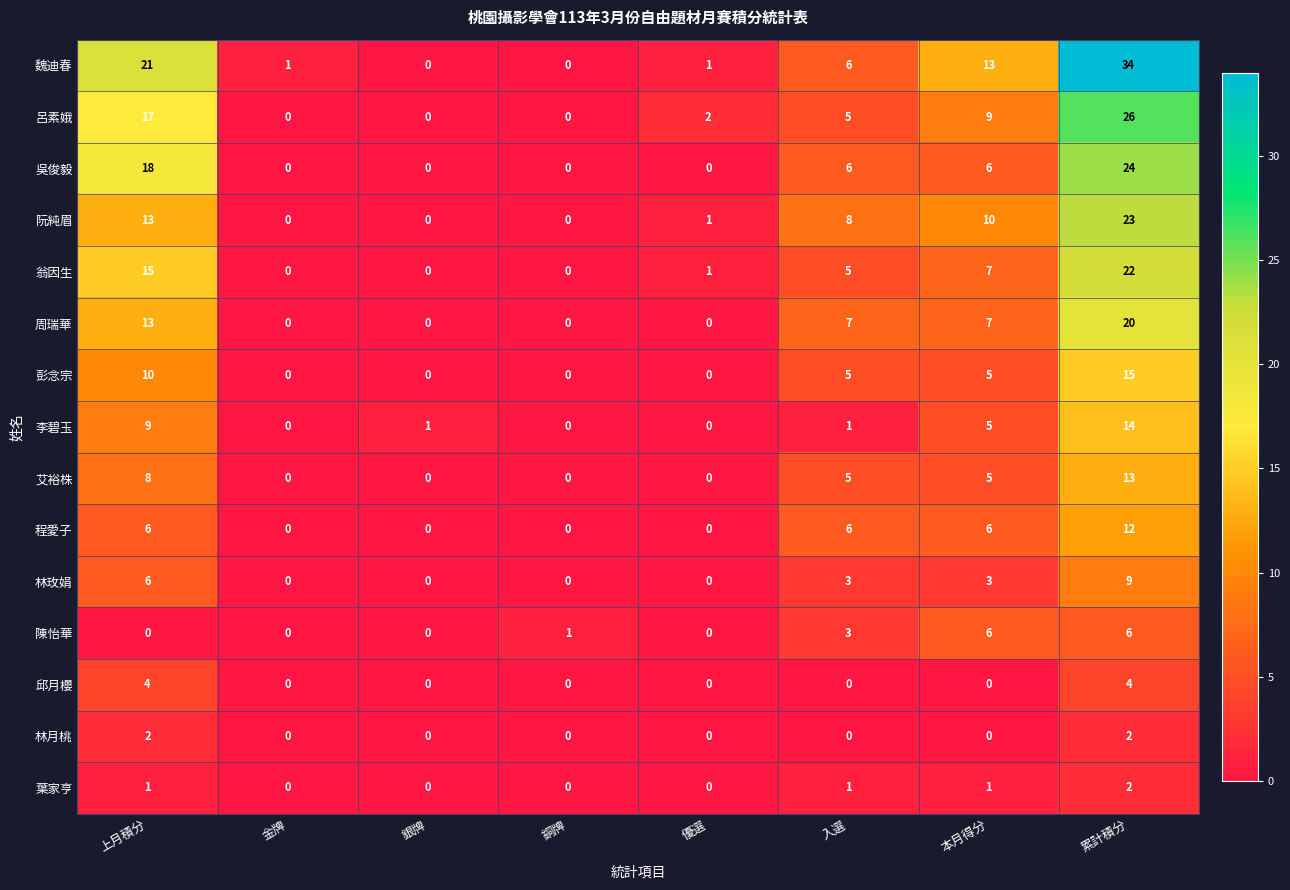

At which category is the sum across all series the highest?

累計積分